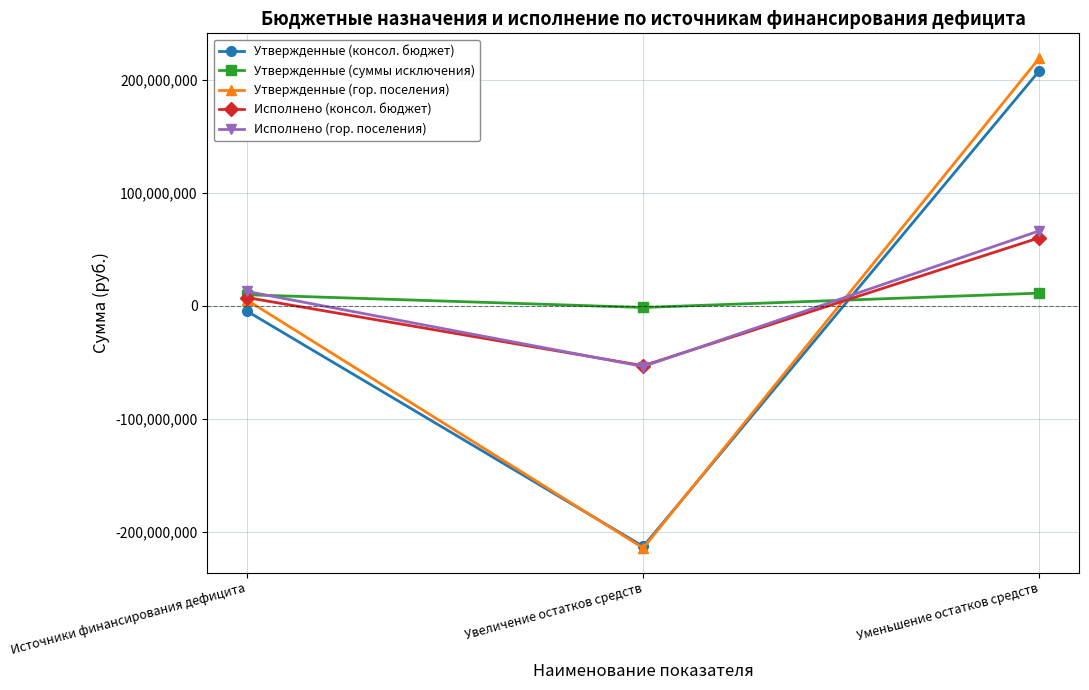

What is the sum of the Утвержденные (суммы исключения) values at Увеличение остатков средств and Источники финансирования дефицита?

8403949.0